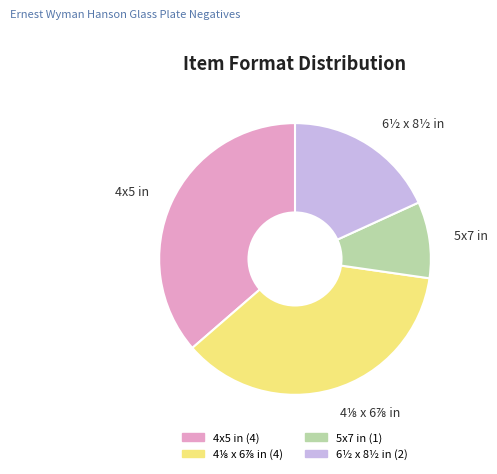

True or false: 4x5 in accounts for 49% of the total.

False